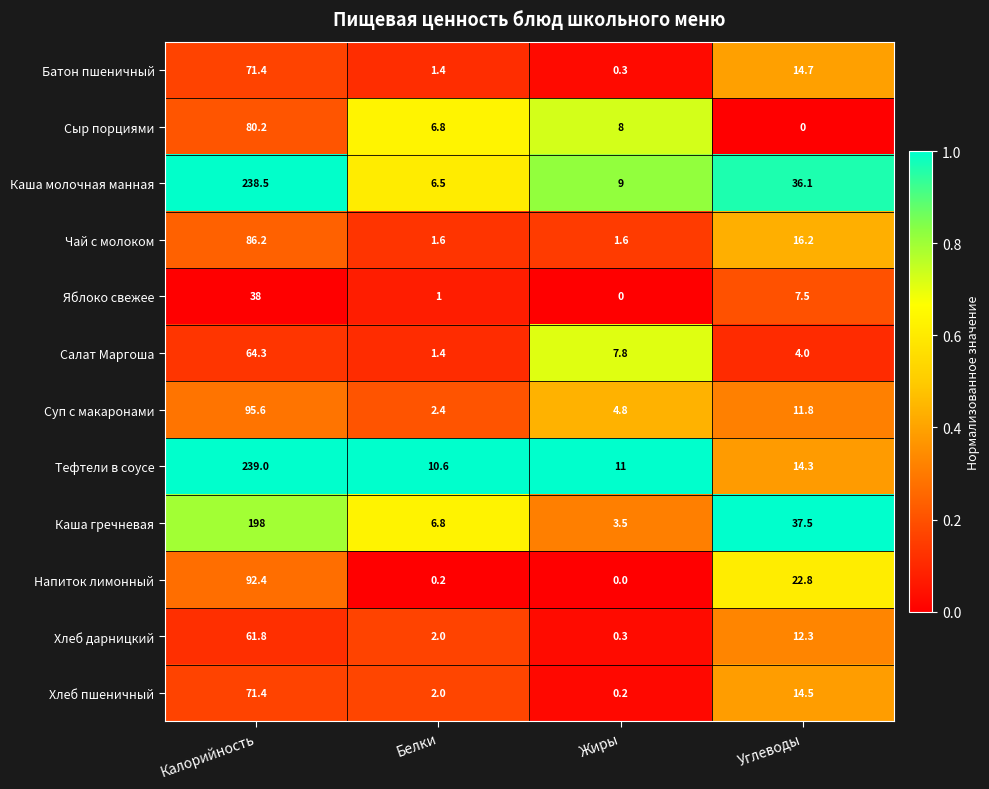

Is it true that Тефтели в соусе equals 10.6 at Белки?

True